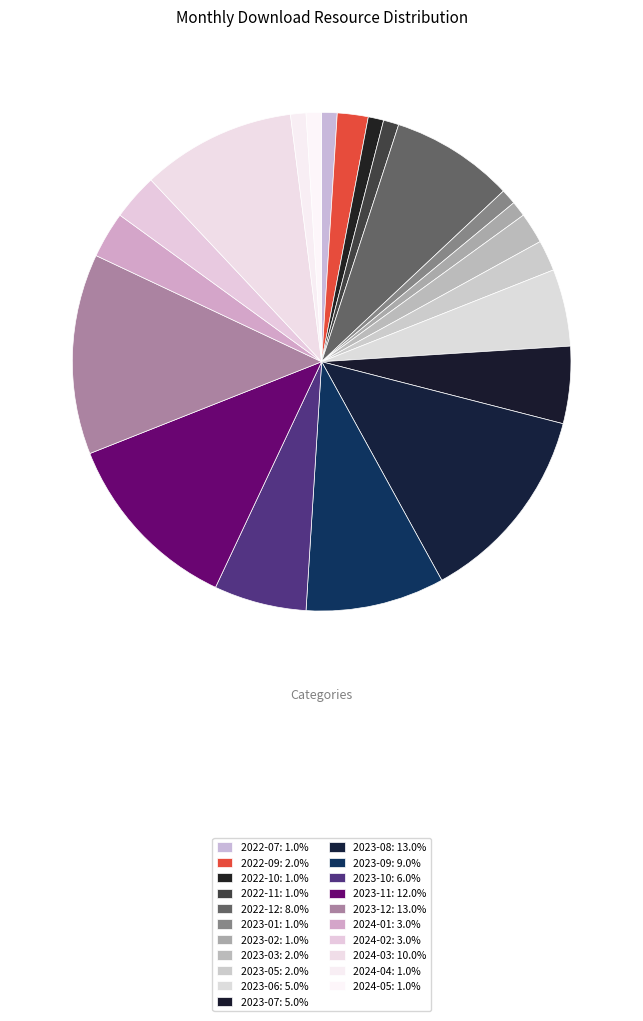

True or false: 2022-11 accounts for 1% of the total.

True